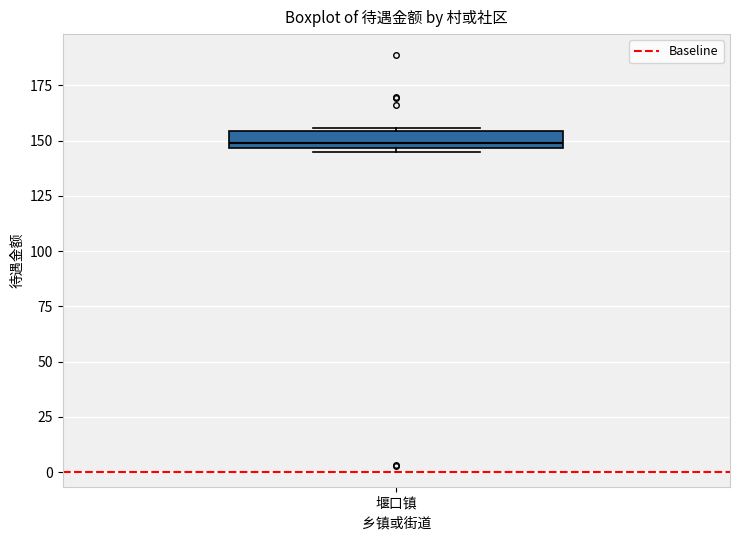

Read this box plot against the y-axis: the position of the median line, the range covered by the box, and the ends of both whiskers. The values are not printed on the chart, so give them approximately, as read against the axis.

median 150, box 145 to 155, whiskers 145 (just below the box's lower edge) to 155